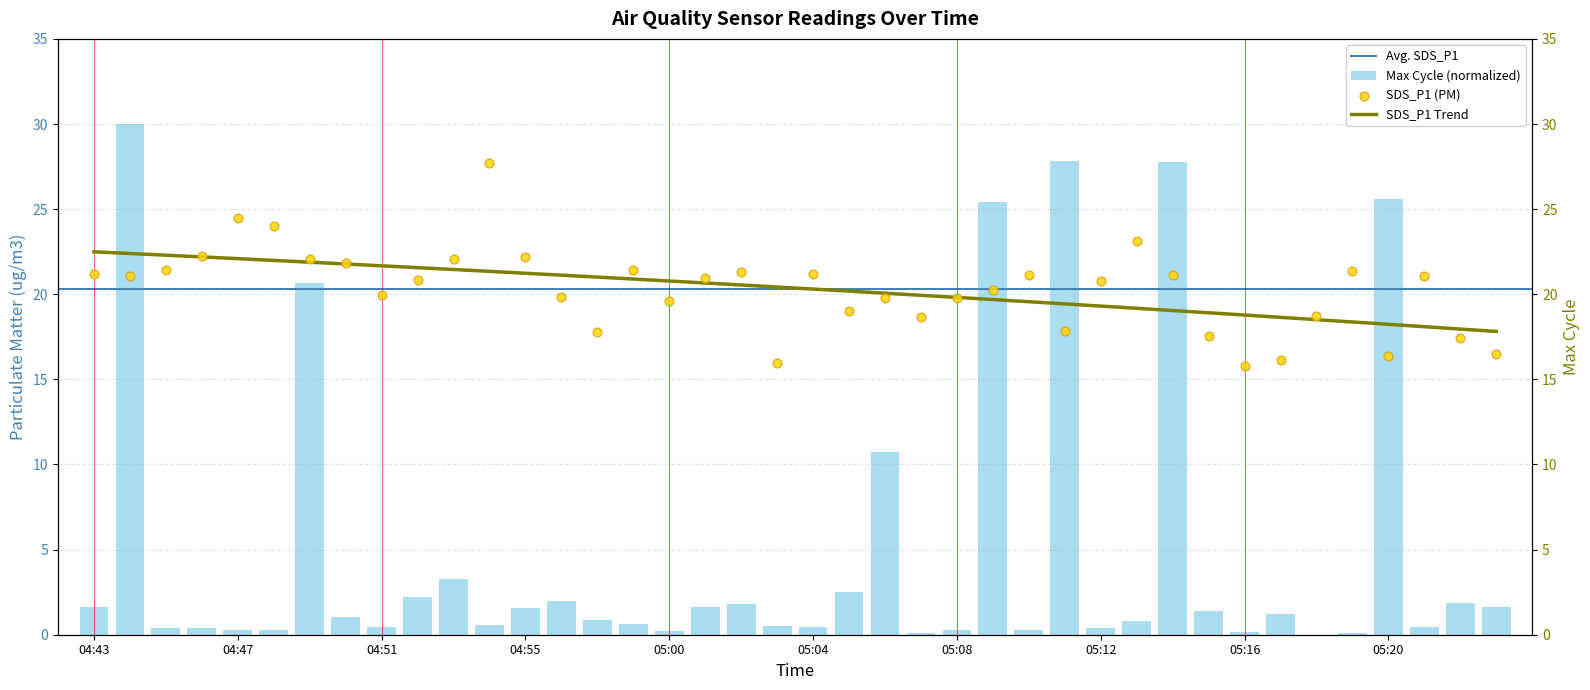

What is the total value across all series at 26?

21.4